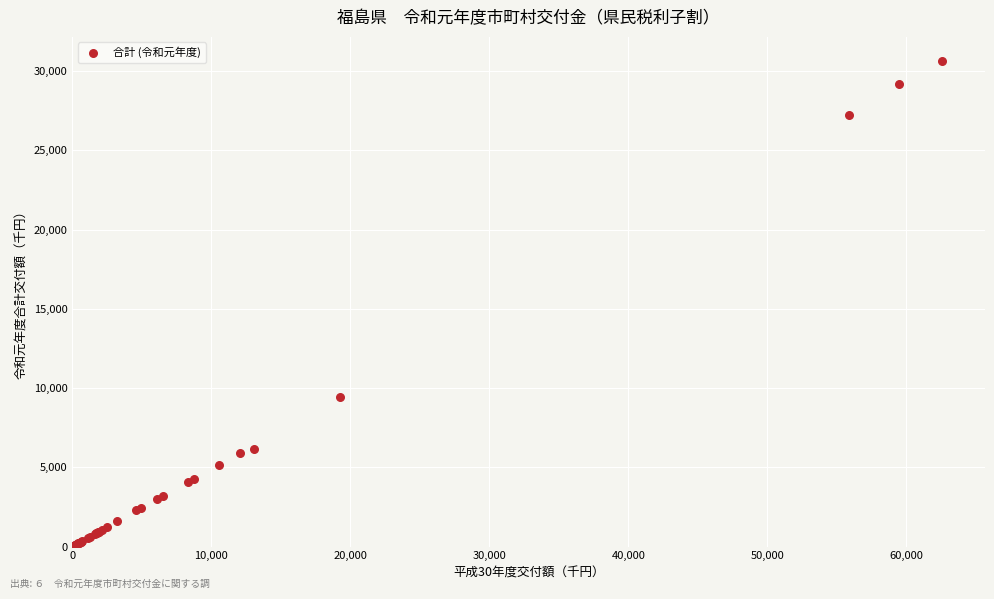

What Y value in the scatter plot is closest to 15332?

9412